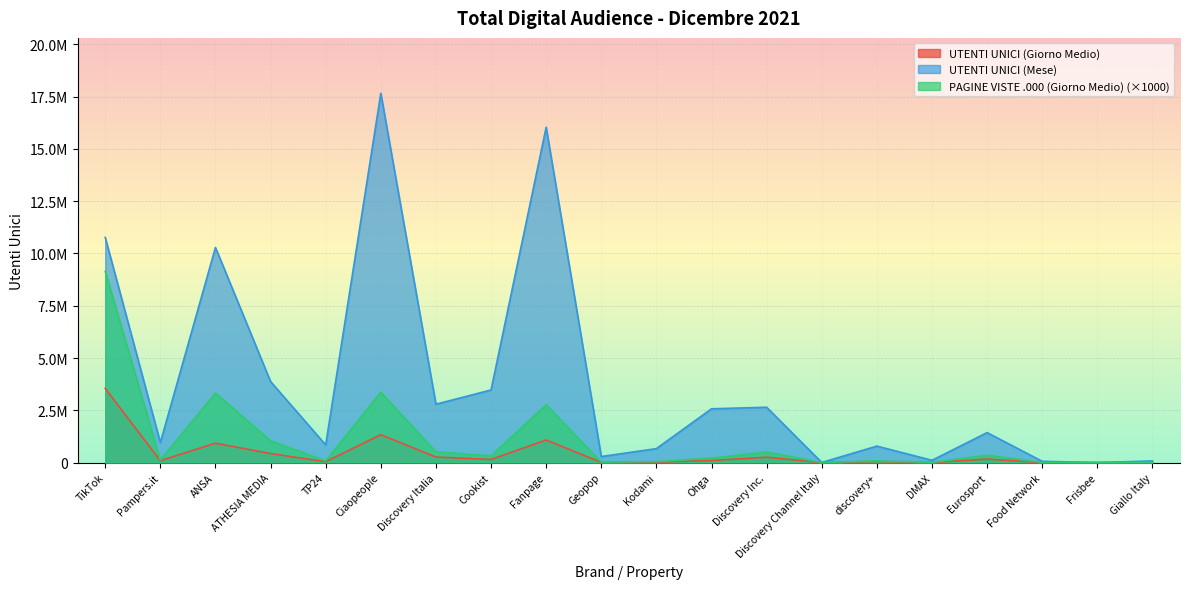

At which category does PAGINE VISTE .000 (Giorno Medio) reach its first local valley?

Pampers.it